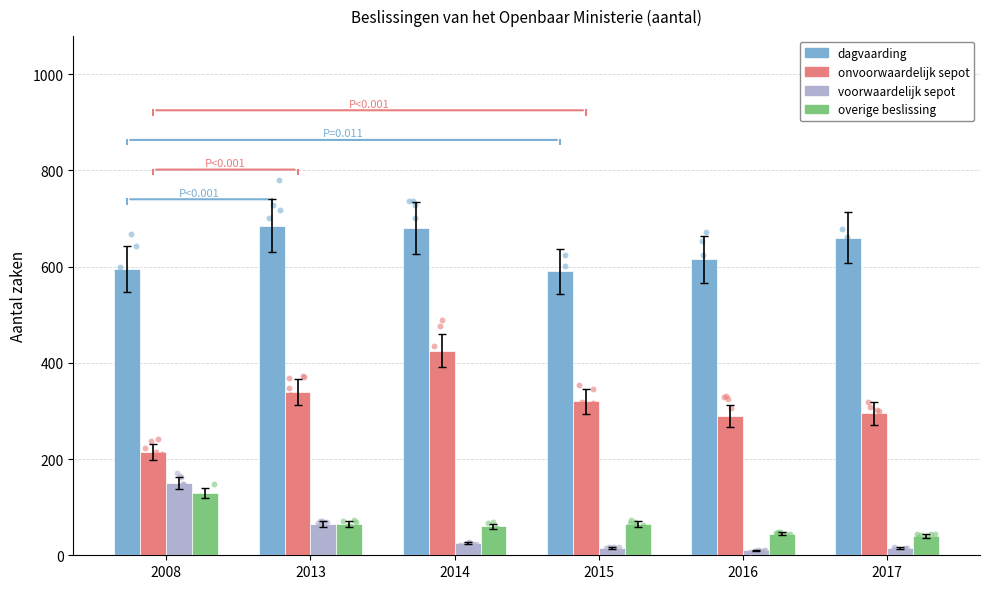

Is the value of onvoorwaardelijk sepot at 2008 greater than the value of overige beslissing at 2016?

Yes